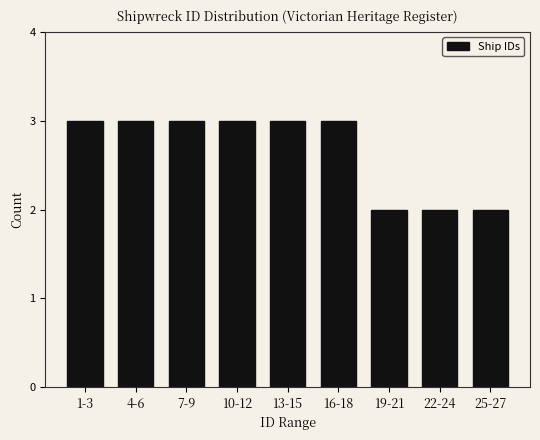

Reading left to right, what are all the values shown in this chart?

3	3	3	3	3	3	2	2	2